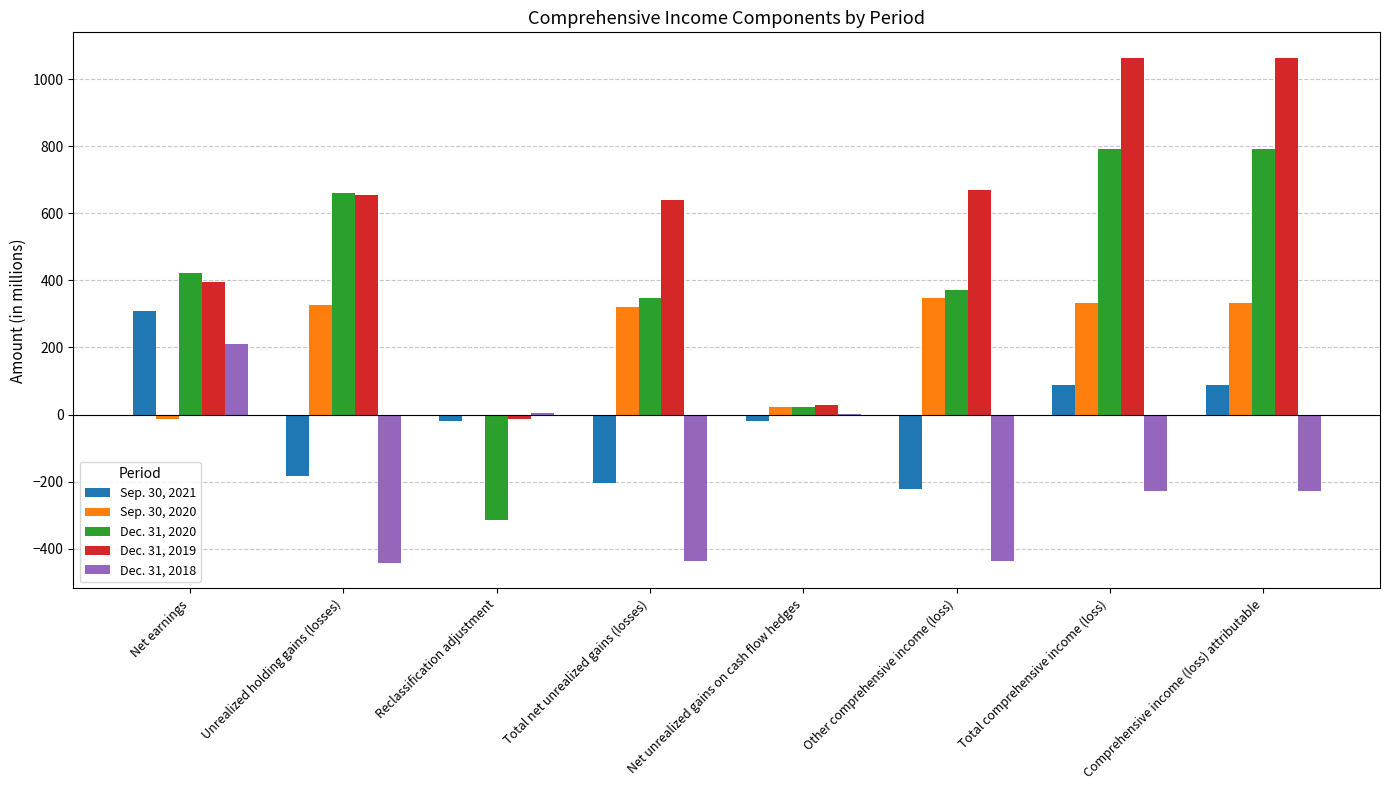

At which label does Sep. 30, 2021 reach its peak?

Net earnings